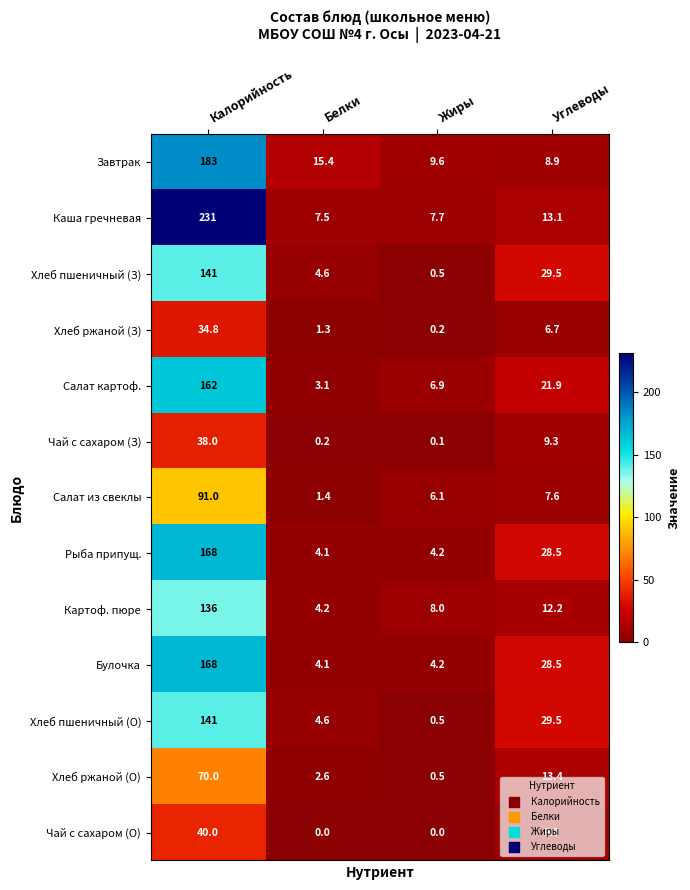

At which category does the chart reach its peak across all series?

Калорийность